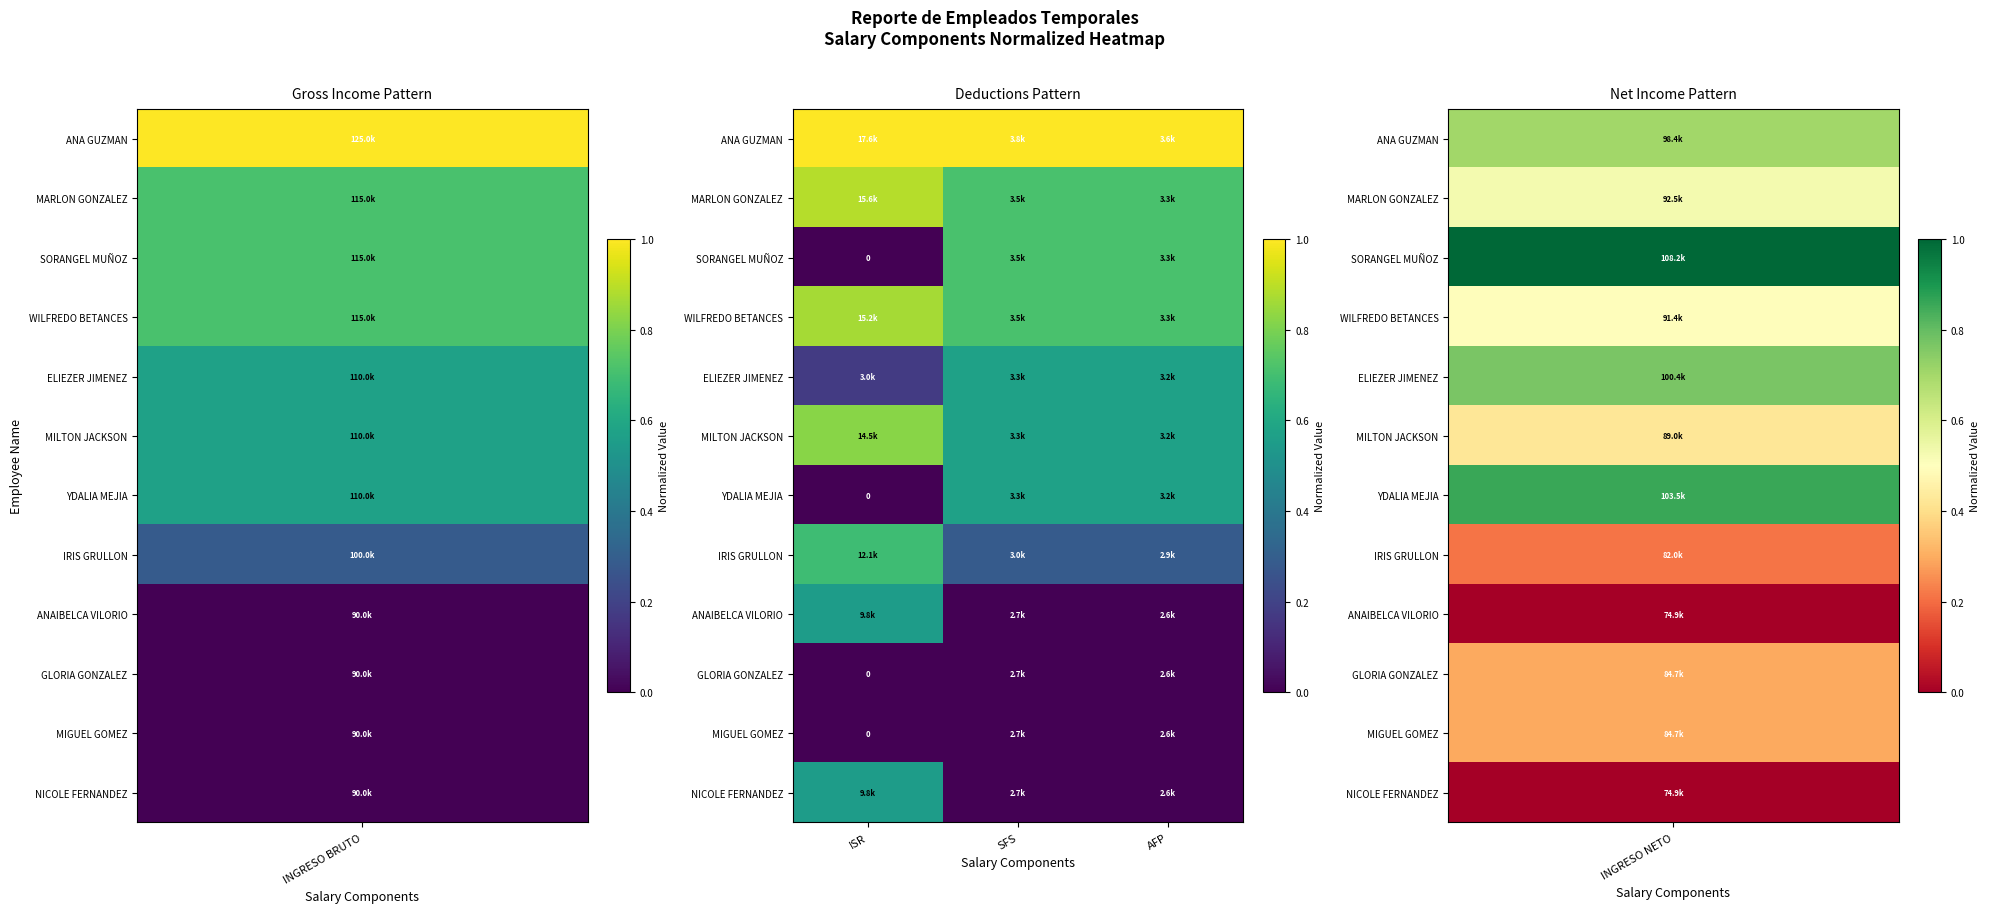

What is the spread (max minus min) of values at AFP?

1.0